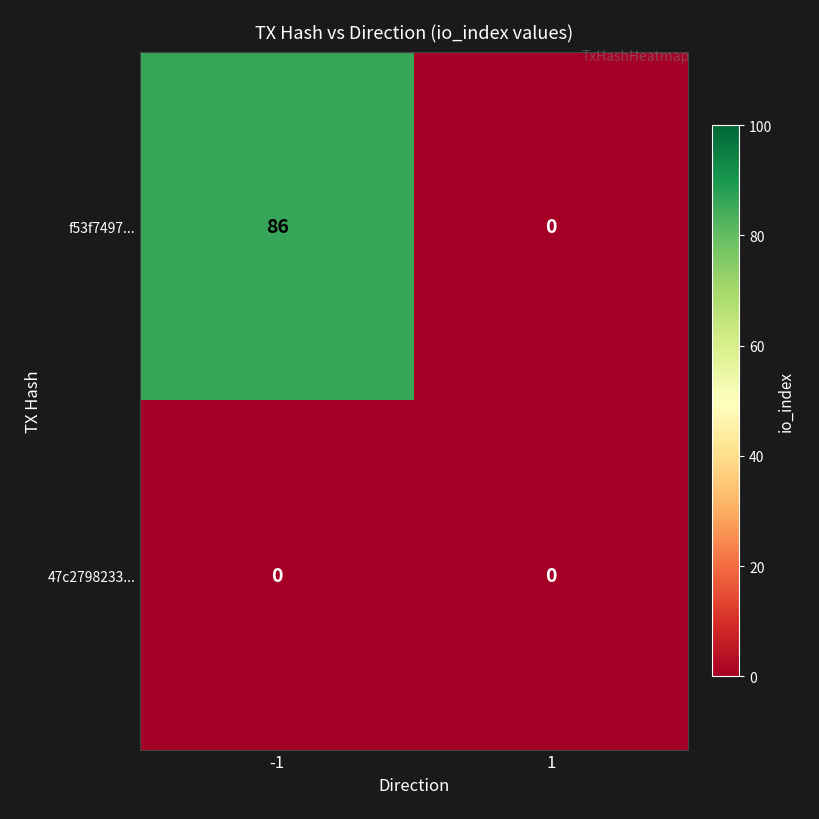

Which series has the largest total across all categories?

f53f7497...